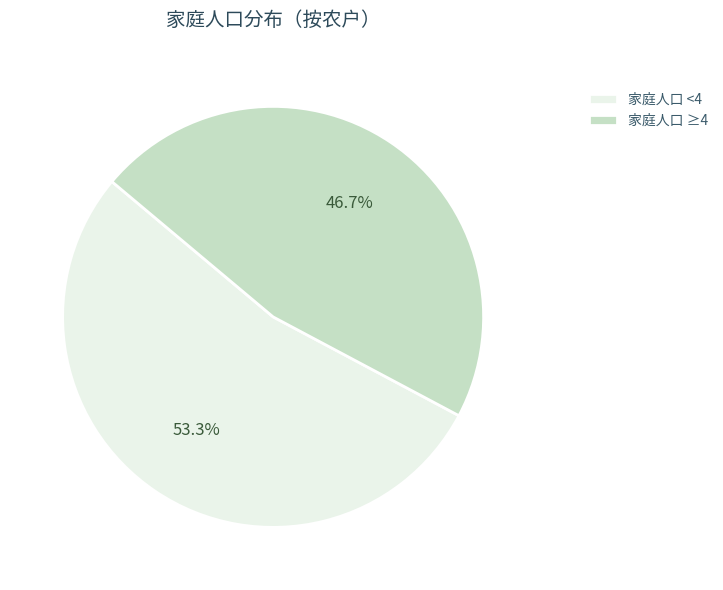

Which has a higher value, 家庭人口 ≥4 or 家庭人口 <4?

家庭人口 <4